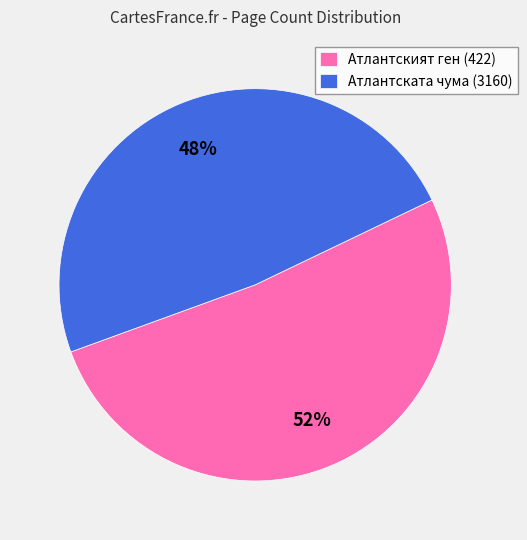

Which has a higher value, Атлантският ген (422) or Атлантската чума (3160)?

Атлантският ген (422)